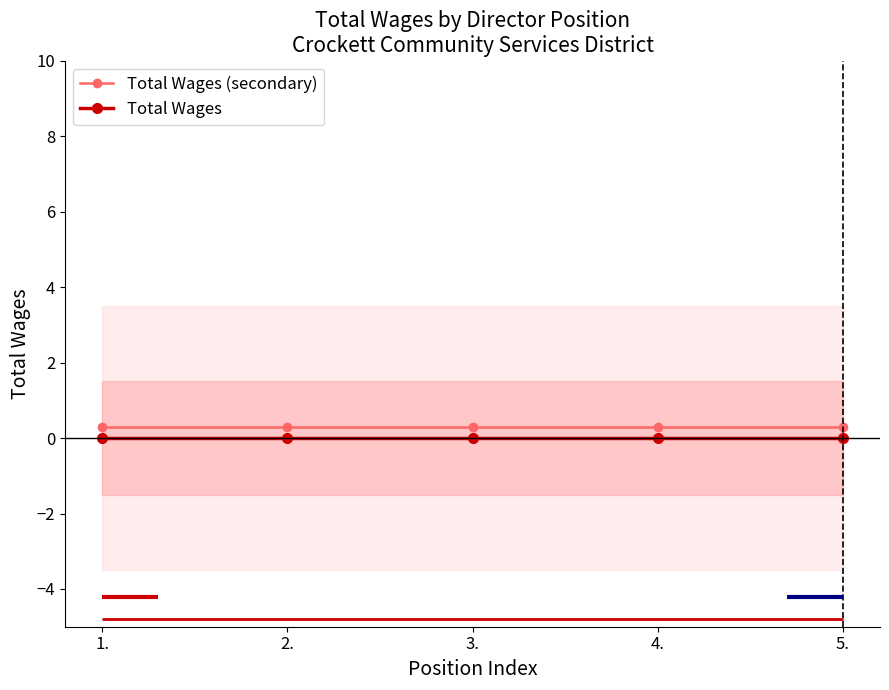

True or false: Total Wages (secondary) and Total Wages intersect in this chart.

False